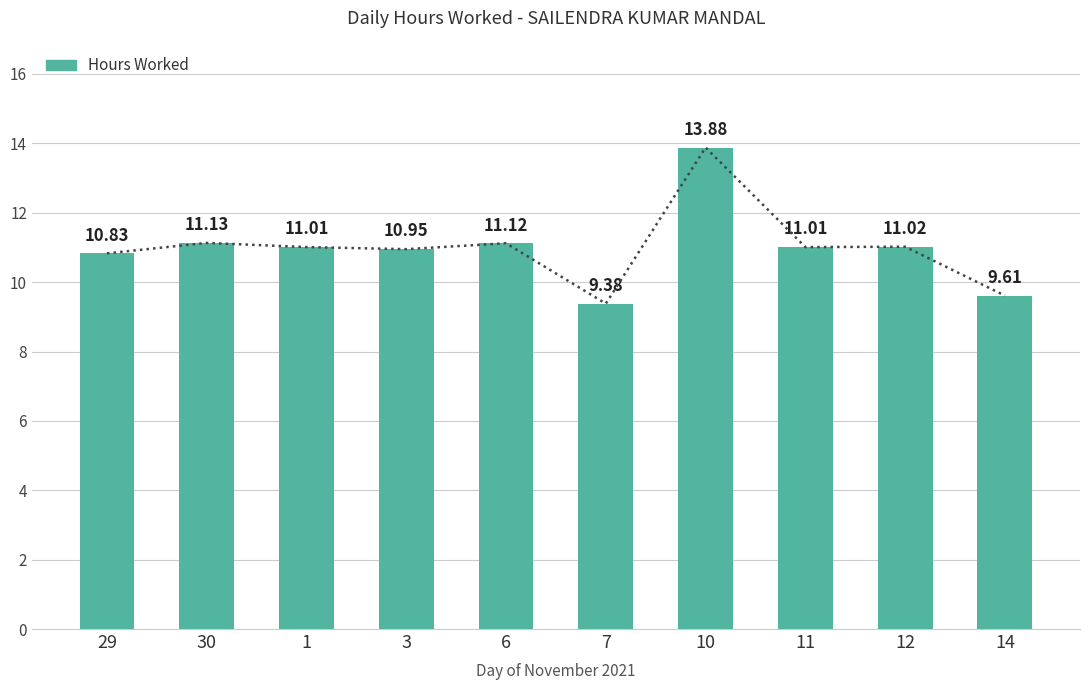

What is the average value?

11.0